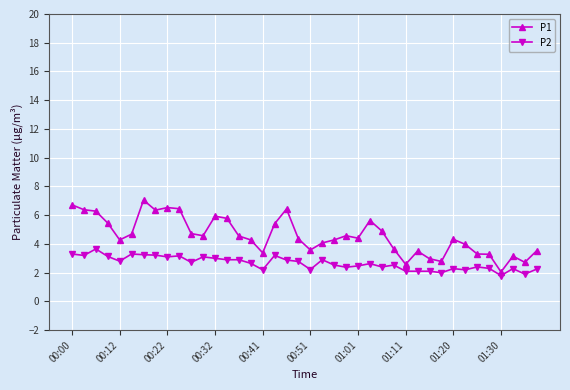

What is the value of the P2 point at the 28th from the left?

2.5